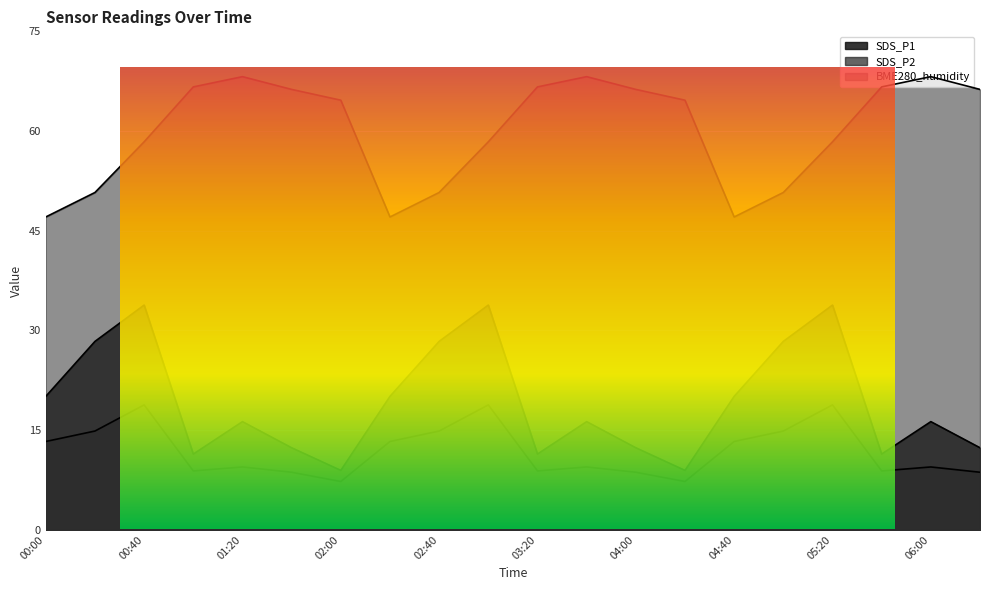

What are all the series names shown in the legend?

SDS_P1, SDS_P2, BME280_humidity